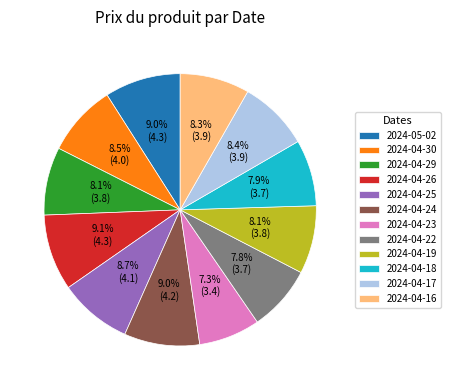

To the nearest percent, what is the difference between the largest and smallest slice percentages?

2%